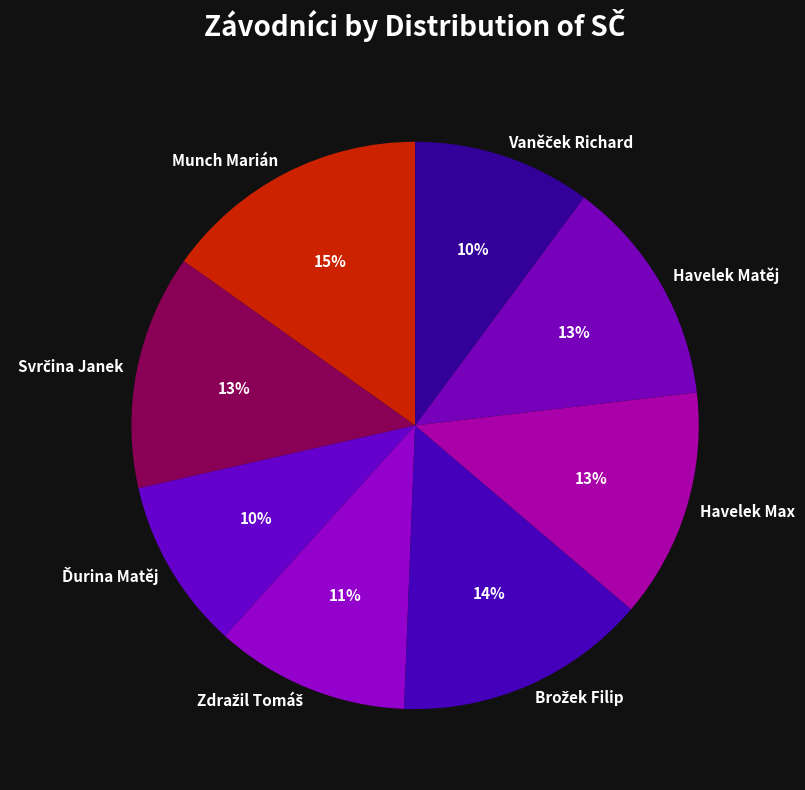

What is the largest slice in the pie chart?

Munch Marián